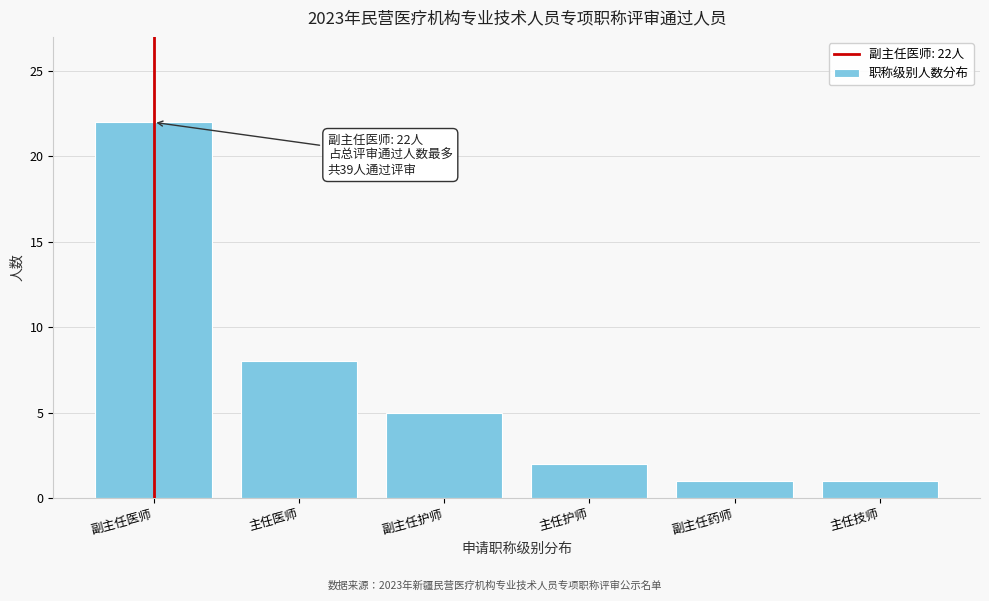

Reading right to left, what are all the values shown in this chart?

主任技师=1	副主任药师=1	主任护师=2	副主任护师=5	主任医师=8	副主任医师=22